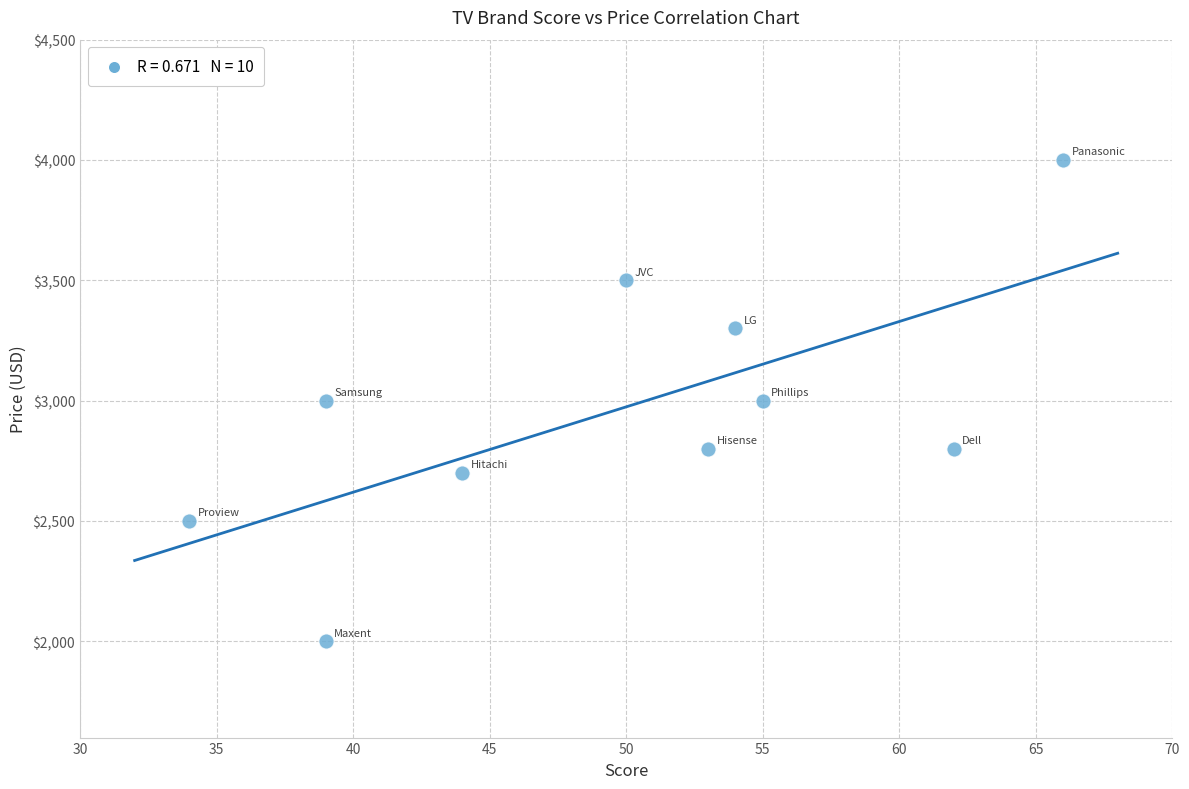

What is the average X value?

50